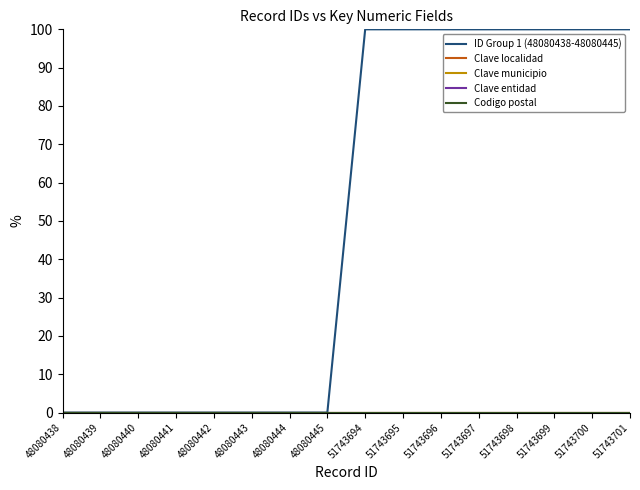

At which label is Clave localidad closest to 0?

48080438